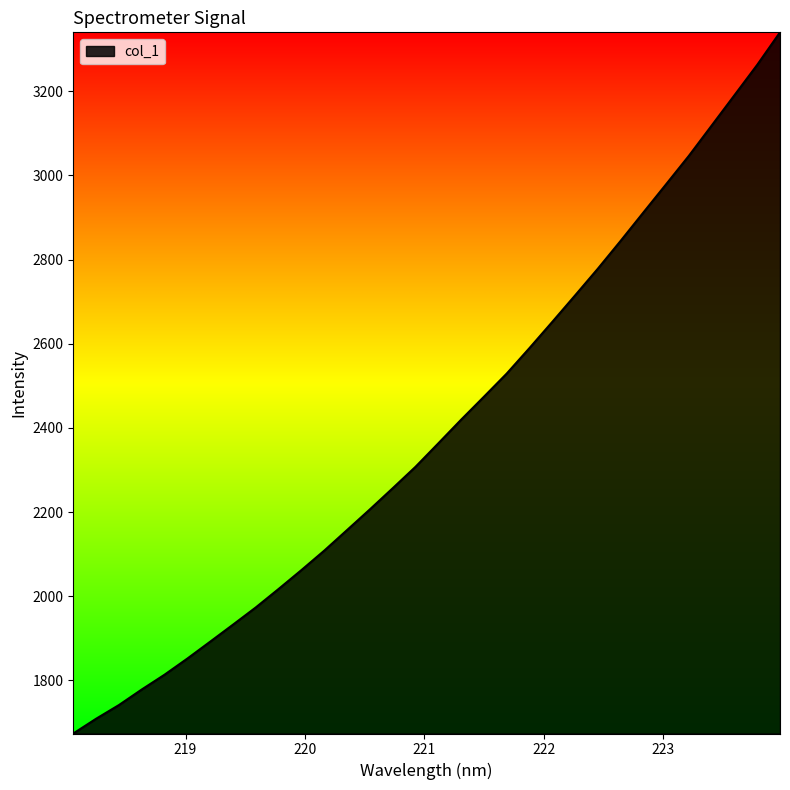

Reading left to right, transcribe all the data shown in this chart.

1674.1	1709.1	1741.7	1778.6	1813.8	1852.1	1892.3	1932.7	1973.6	2017.5	2062.3	2108.5	2157.4	2206.4	2256.6	2307.5	2363.2	2419.4	2473.9	2528.9	2589.5	2651.7	2714.5	2778.0	2844.1	2911.6	2978.8	3046.4	3118.3	3190.3	3262.5	3339.6